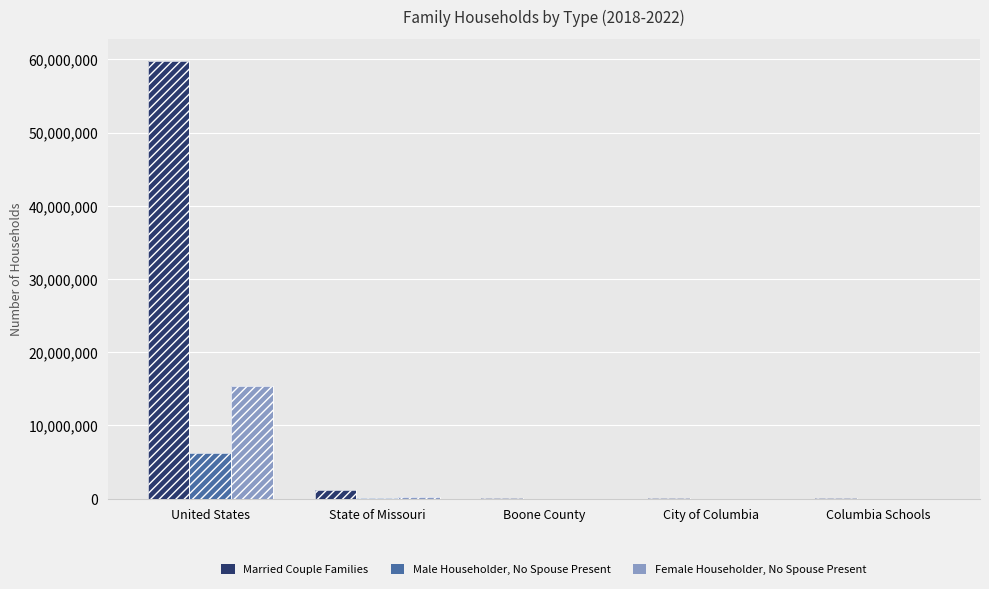

What are all the series names shown in the legend?

Married Couple Families, Male Householder, No Spouse Present, Female Householder, No Spouse Present